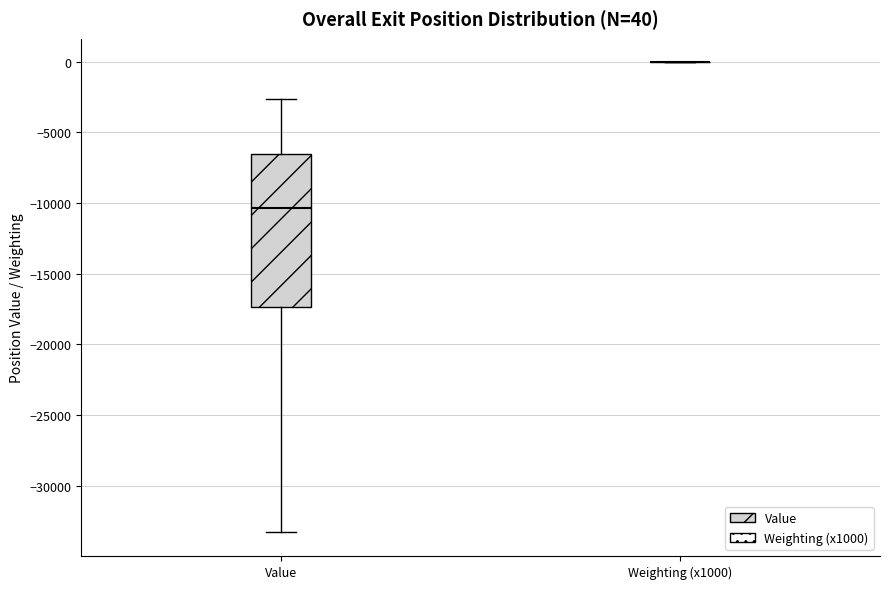

Comparing the boxes themselves (not the whiskers), which one is the tallest?

Value